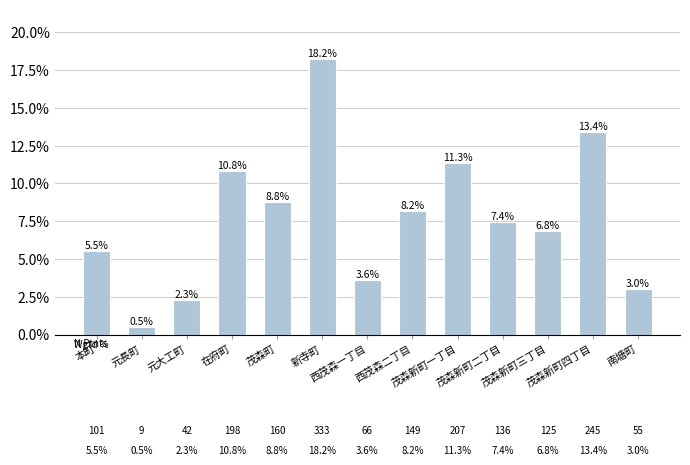

How many categories are shown in the chart?

13